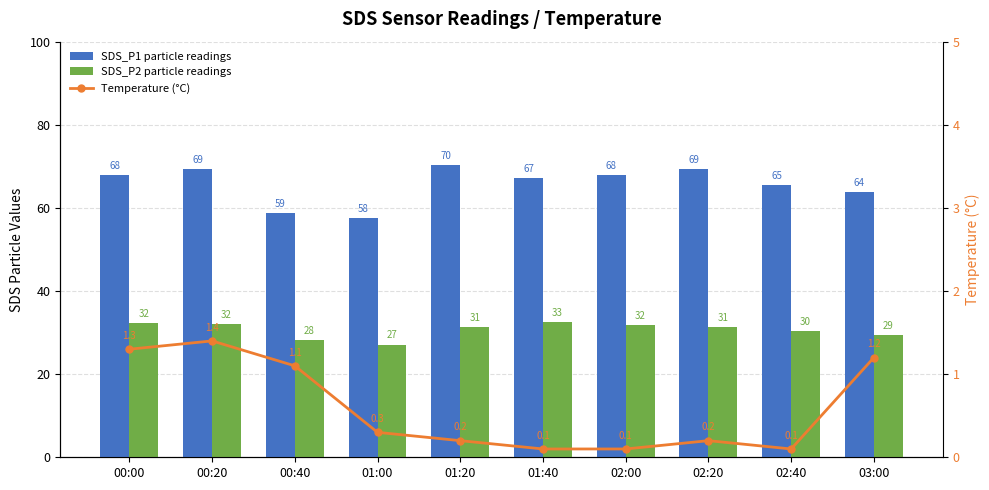

Reading right to left, transcribe all the data shown in this chart.

SDS_P1 particle readings: 03:00=63.7	02:40=65.4	02:20=69.4	02:00=67.8	01:40=67.1	01:20=70.4	01:00=57.5	00:40=58.8	00:20=69.4	00:00=67.9
SDS_P2 particle readings: 03:00=29.4	02:40=30.3	02:20=31.4	02:00=31.9	01:40=32.6	01:20=31.3	01:00=27.1	00:40=28.2	00:20=32.1	00:00=32.4
Temperature (°C): 03:00=1.2	02:40=0.1	02:20=0.2	02:00=0.1	01:40=0.1	01:20=0.2	01:00=0.3	00:40=1.1	00:20=1.4	00:00=1.3